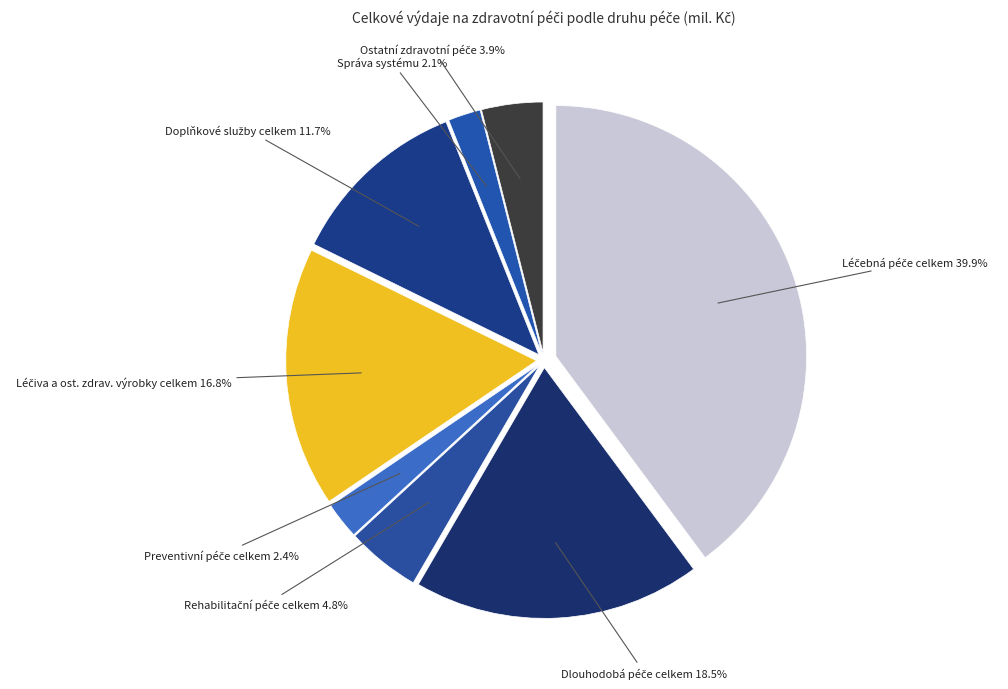

What is the largest slice in the pie chart?

Léčebná péče celkem